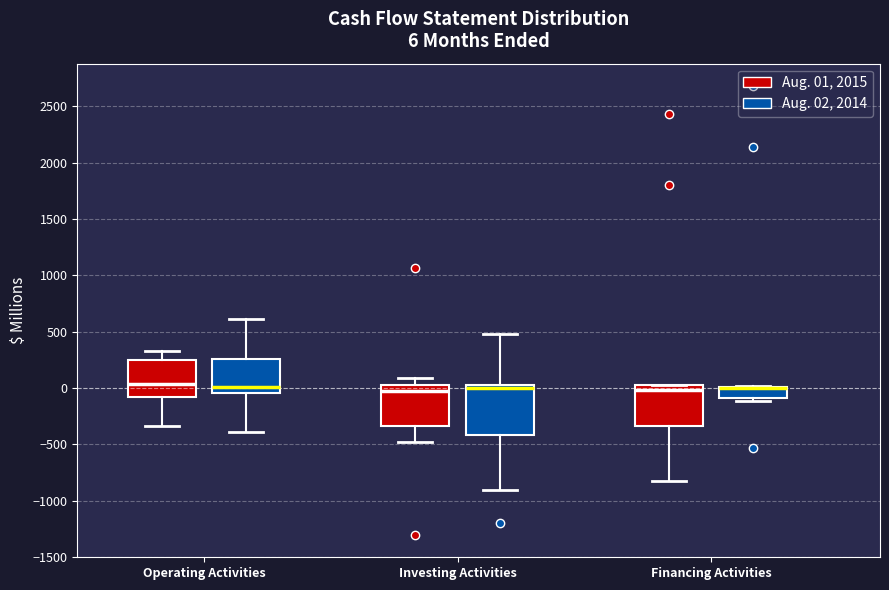

Comparing the boxes themselves (not the whiskers), which one is the tallest?

Investing Activities (Aug. 02, 2014)